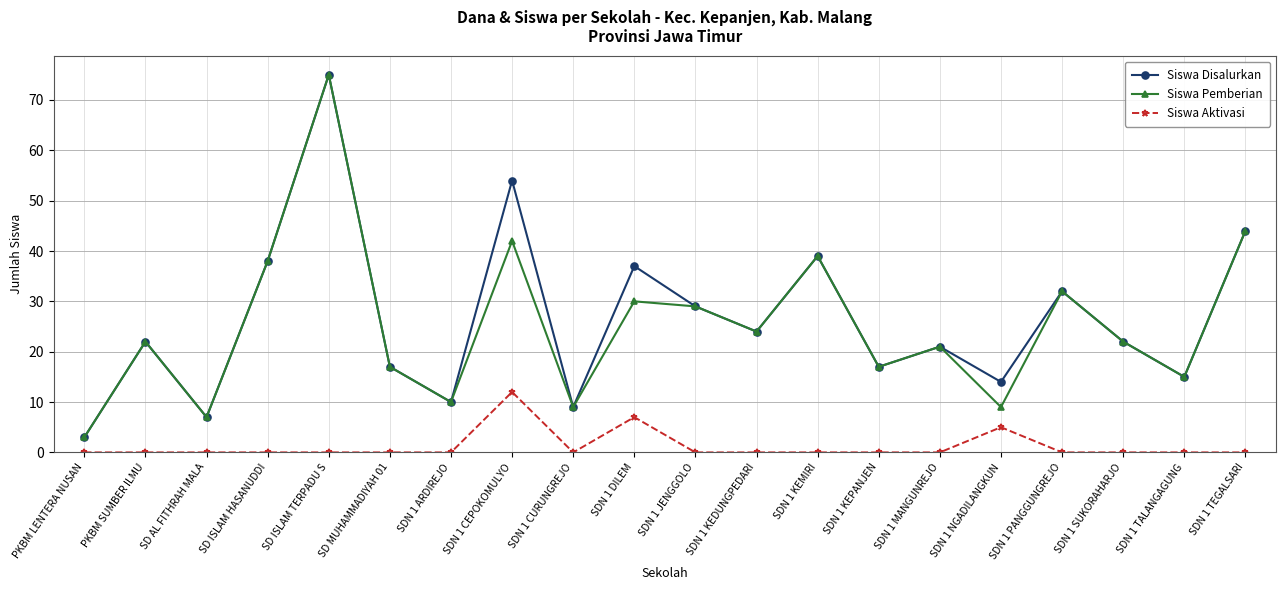

What is the difference between the highest and lowest values at SDN 1 KEMIRI?

39